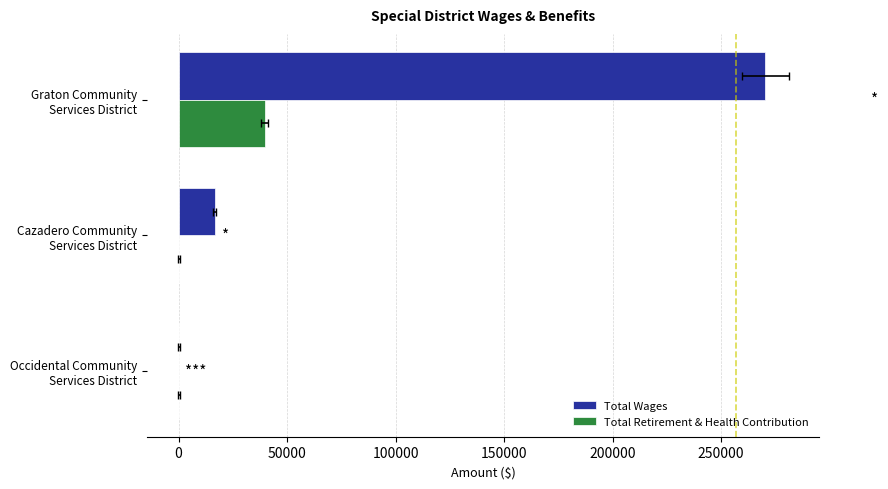

What is the average value of the Total Wages series?

95647.5